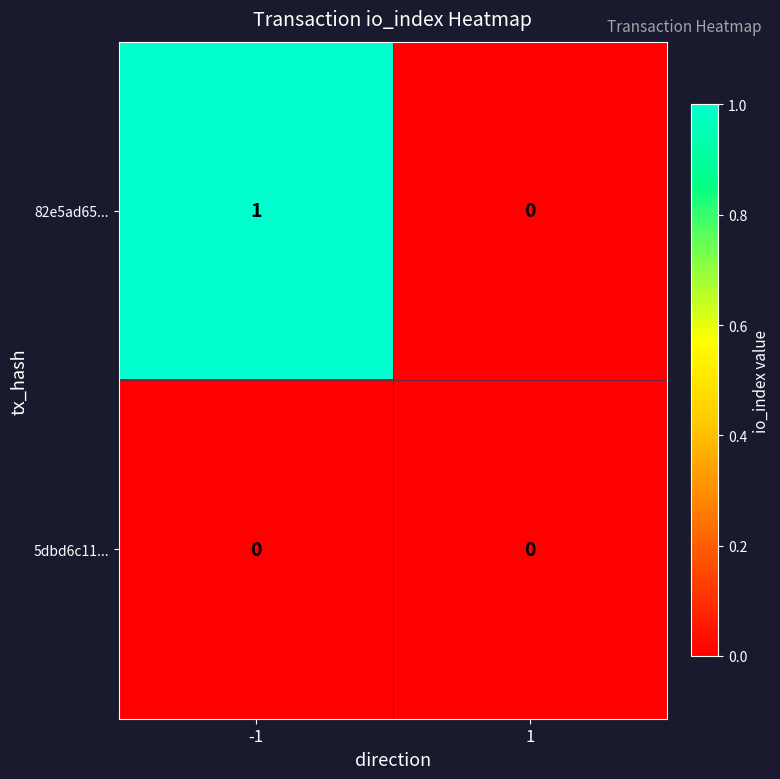

List the series in order of their peak value, highest first.

82e5ad65..., 5dbd6c11...